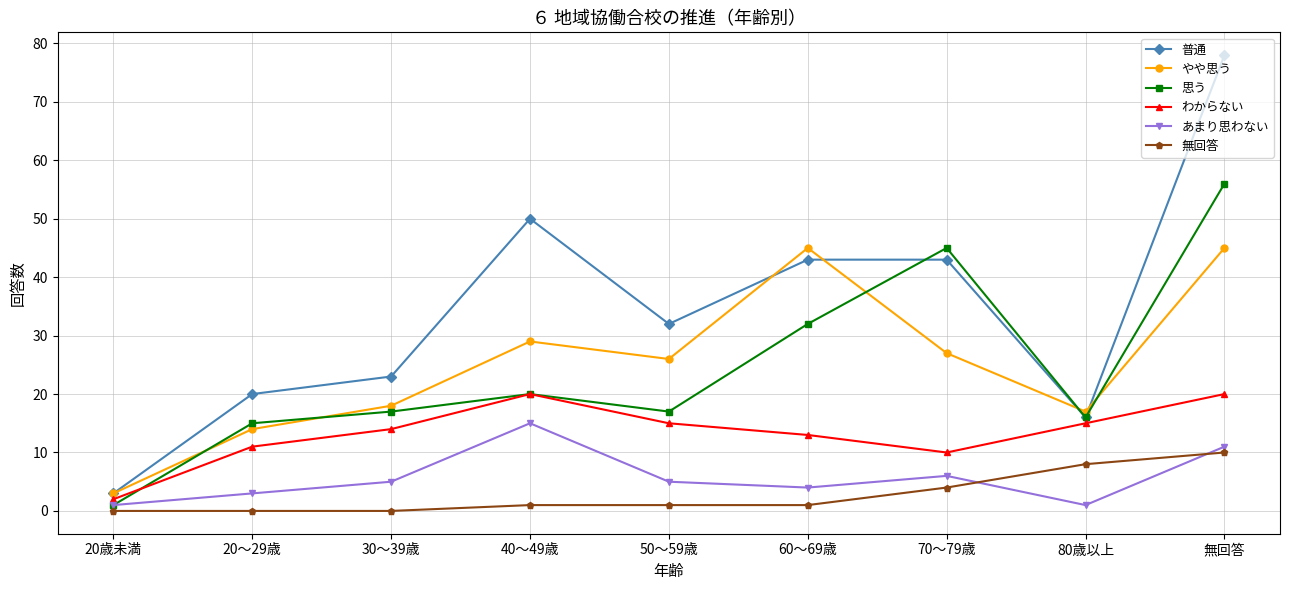

What are all the series names shown in the legend?

普通, やや思う, 思う, わからない, あまり思わない, 無回答